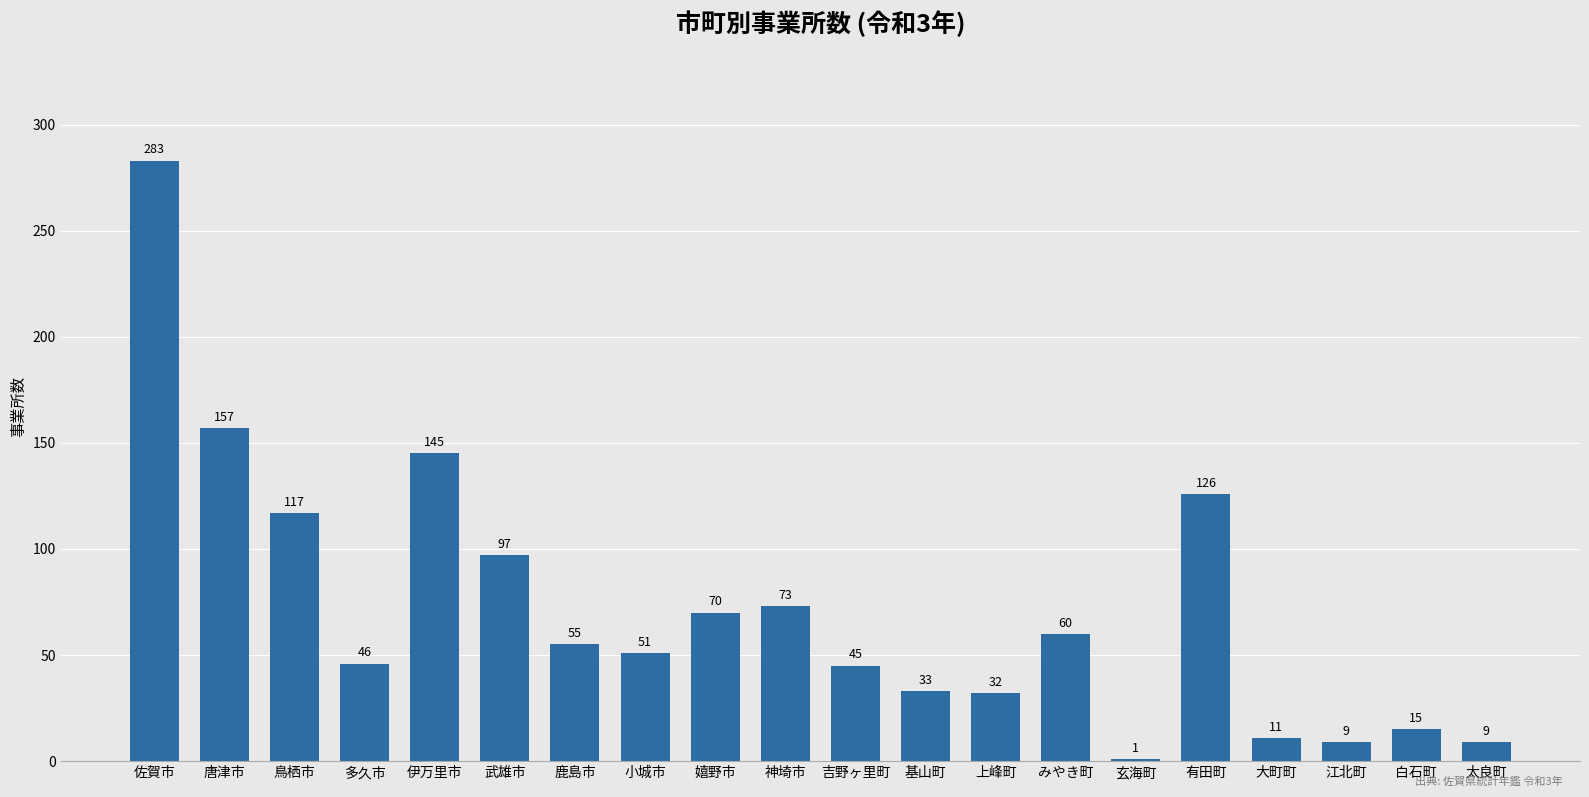

What is the average value?

72